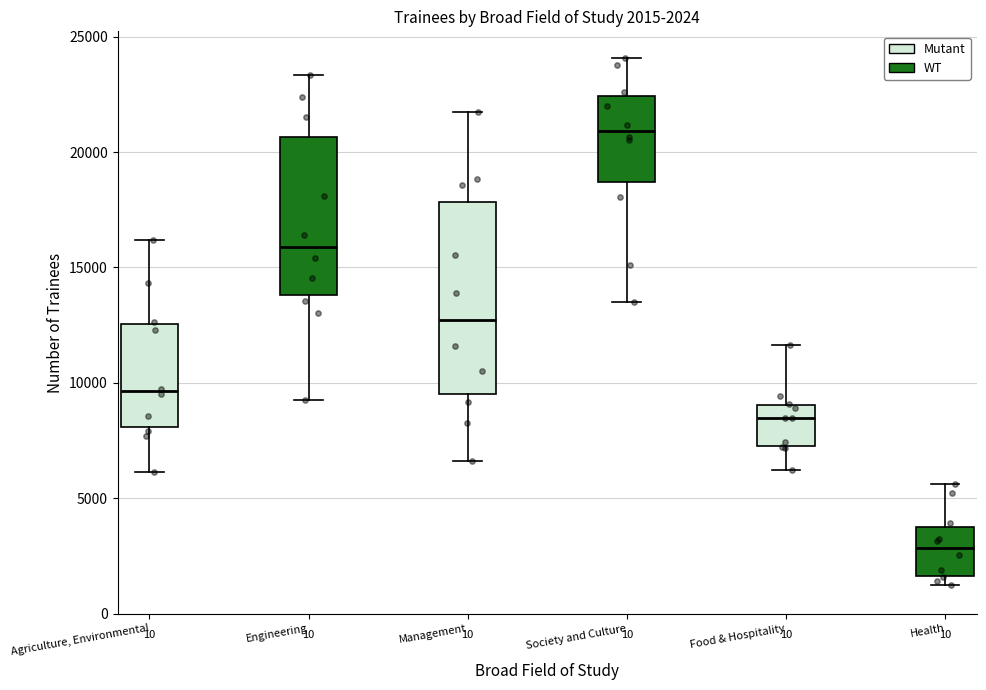

Which box's median line is the highest?

Society and Culture